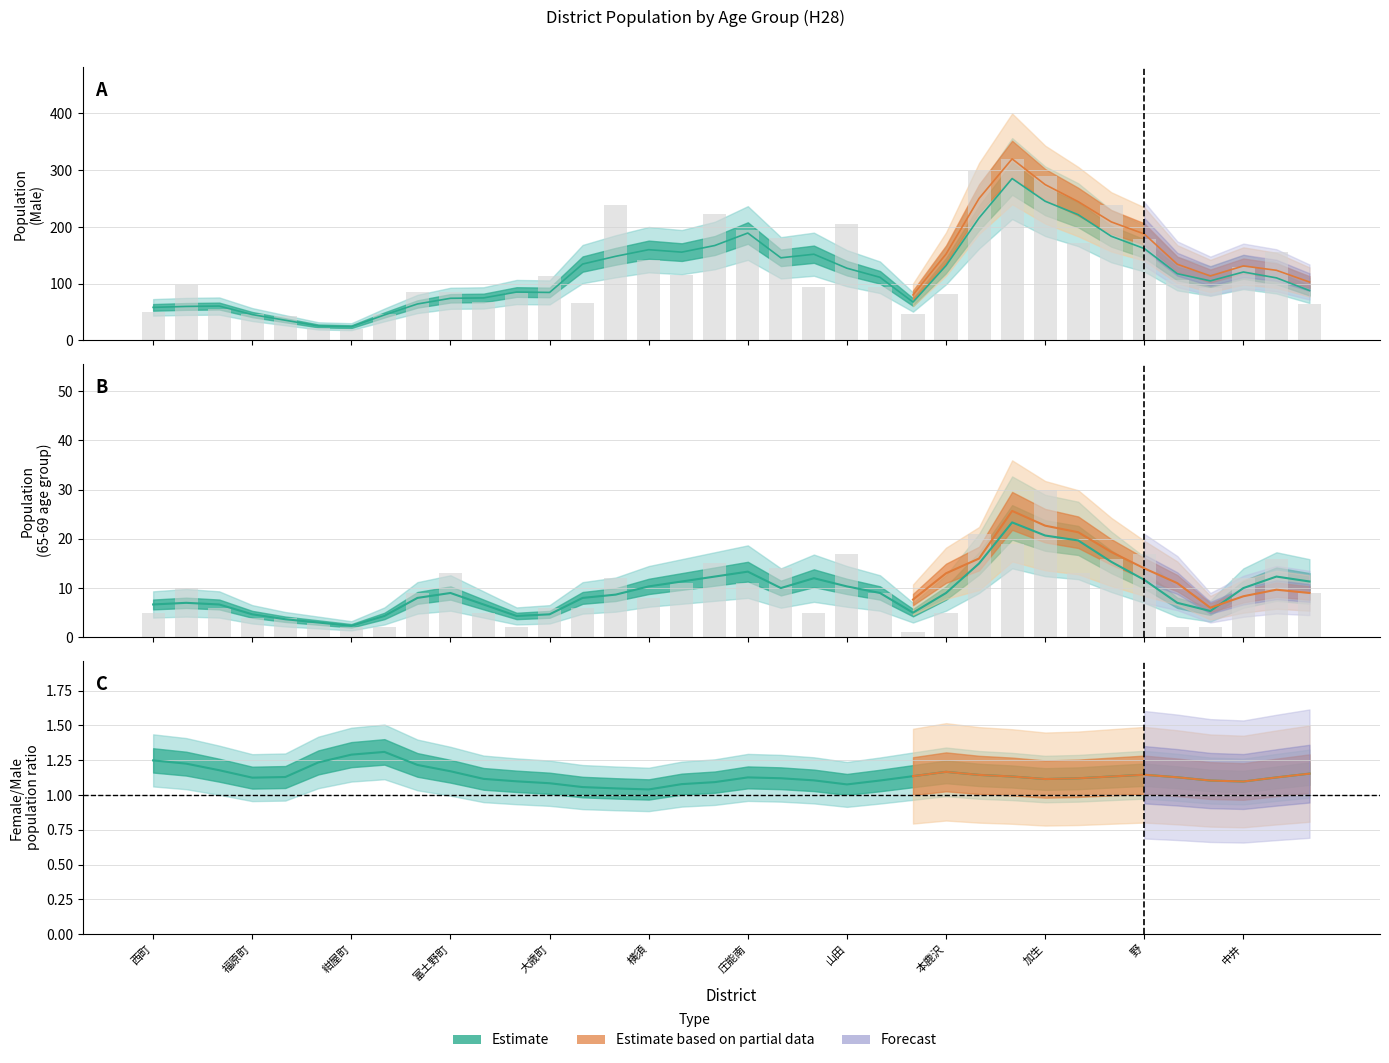

Count the number of categories in the chart.

36